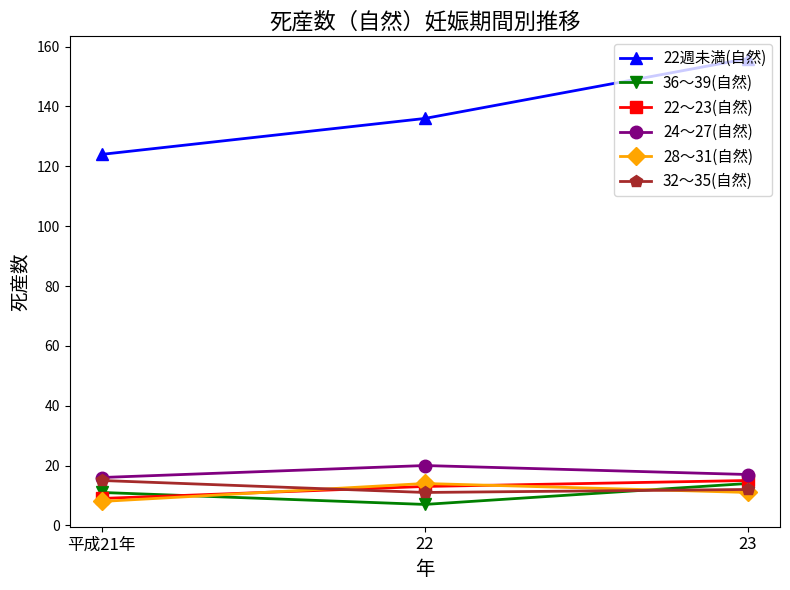

At which category is the sum across all series the highest?

23